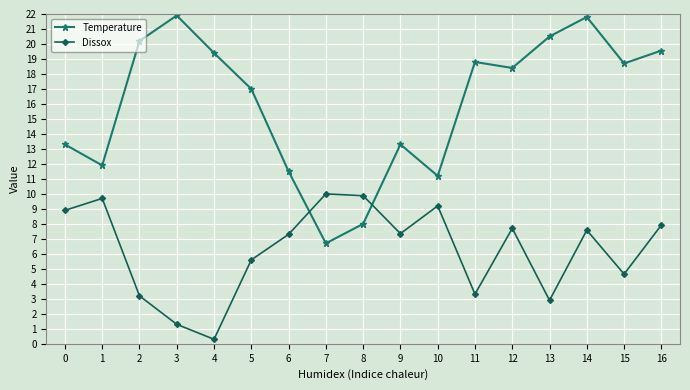

What is the total value across all series at 3?

23.2